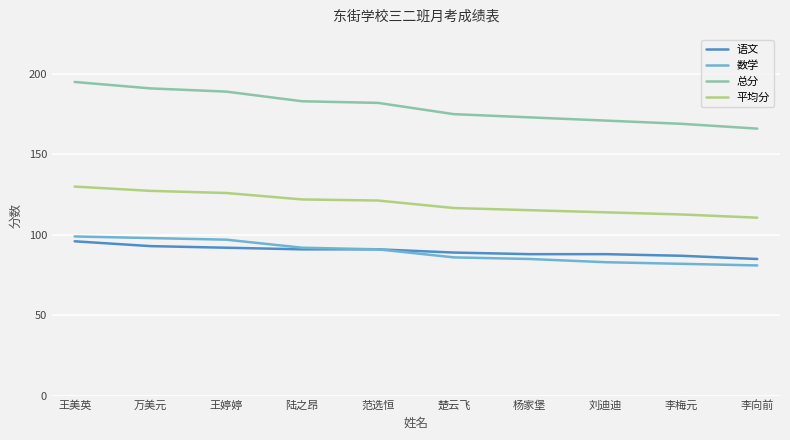

What is the total value across all series at 楚云飞?

466.7